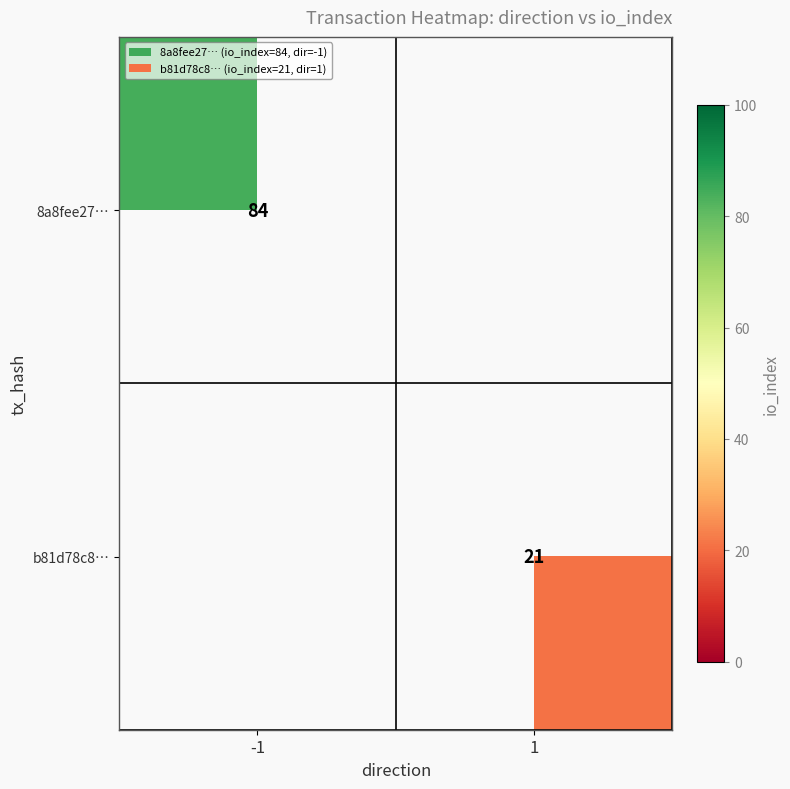

Which label corresponds to the smallest value in the chart?

1